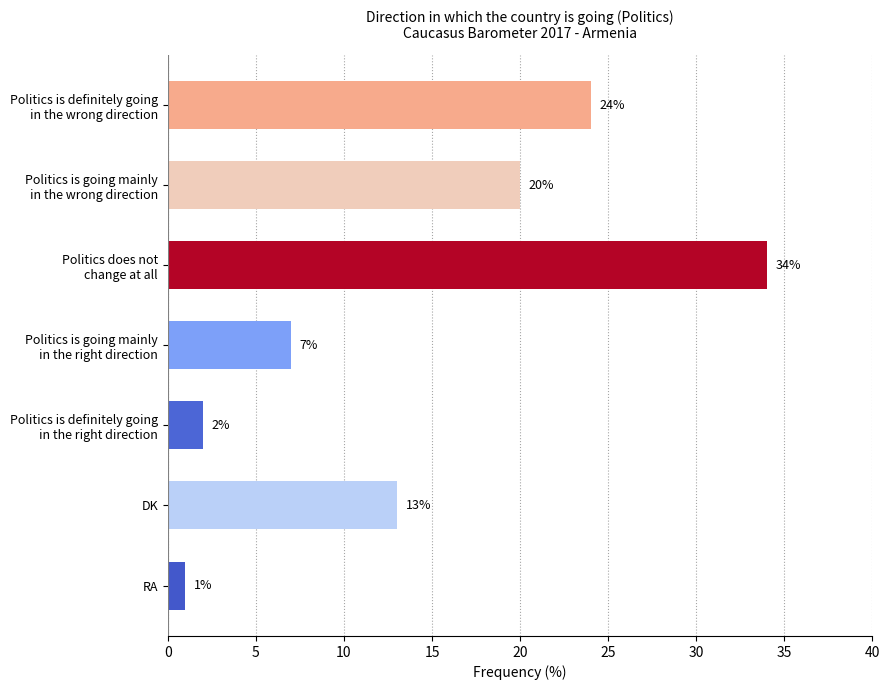

How many bars are there in total?

7